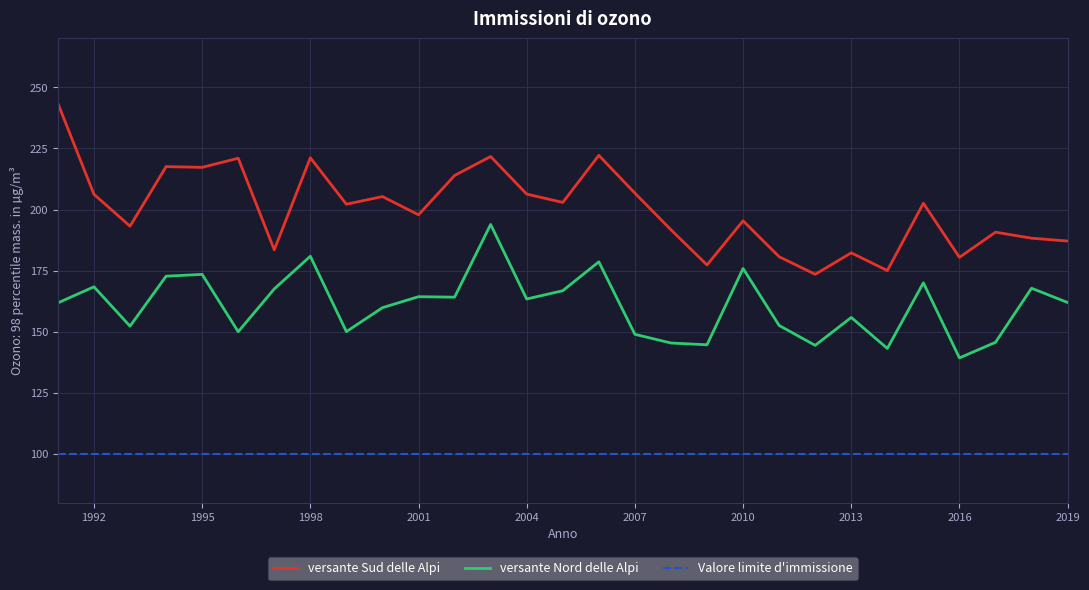

What is the greatest value displayed?

243.4